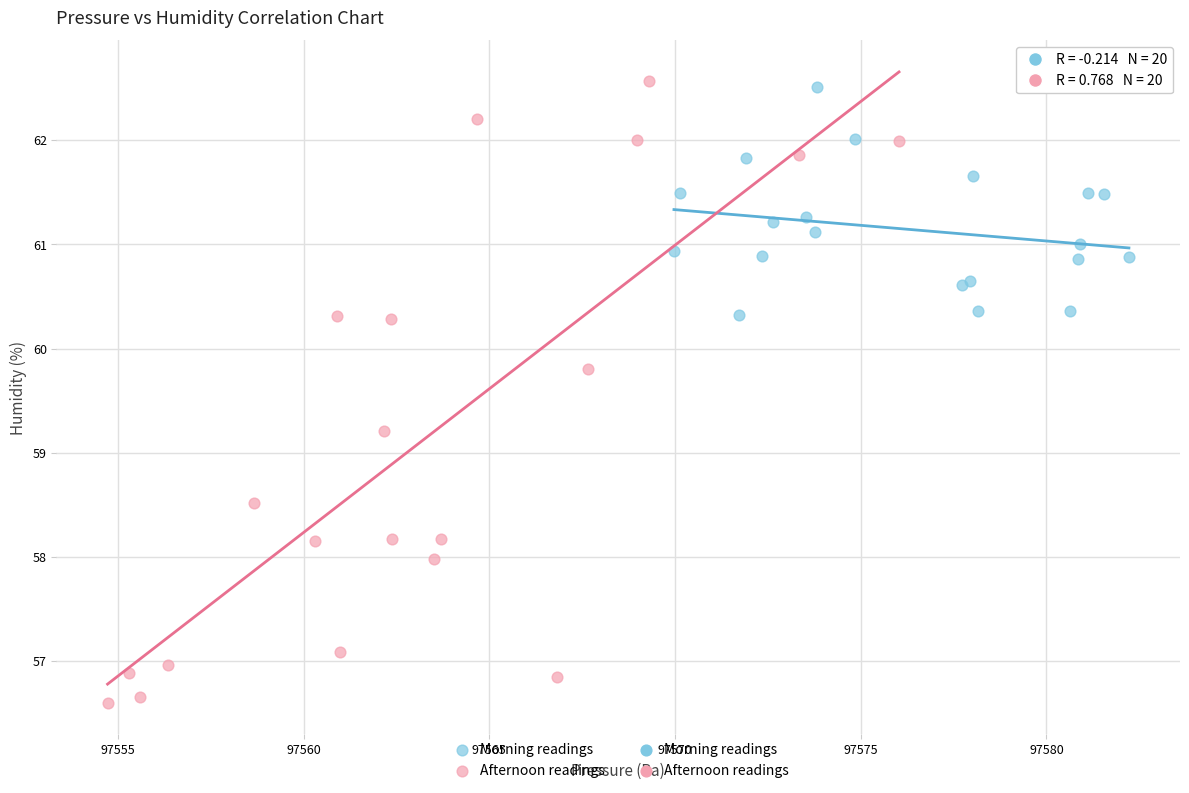

Which series reaches the minimum Y coordinate?

Afternoon readings